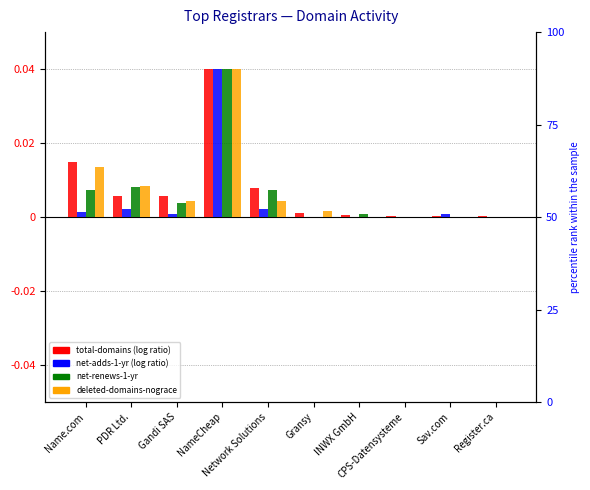

Rank the categories by total-domains value from highest to lowest.

NameCheap, Name.com, Network Solutions, PDR Ltd., Gandi SAS, Gransy, INWX GmbH, Sav.com, CPS-Datensysteme, Register.ca